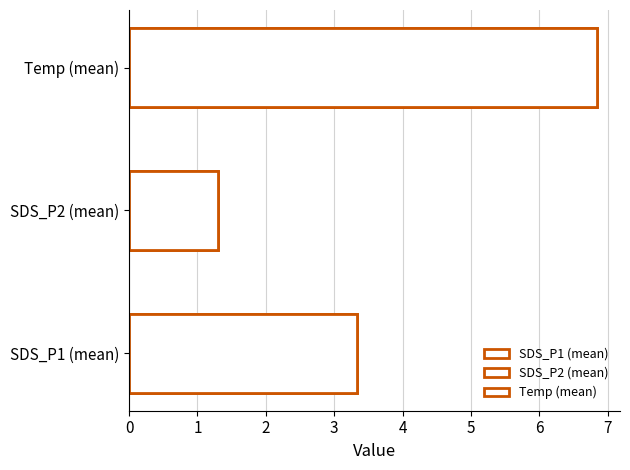

Is the value of SDS_P2 at -55 greater than the value of SDS_P1 at -56?

No